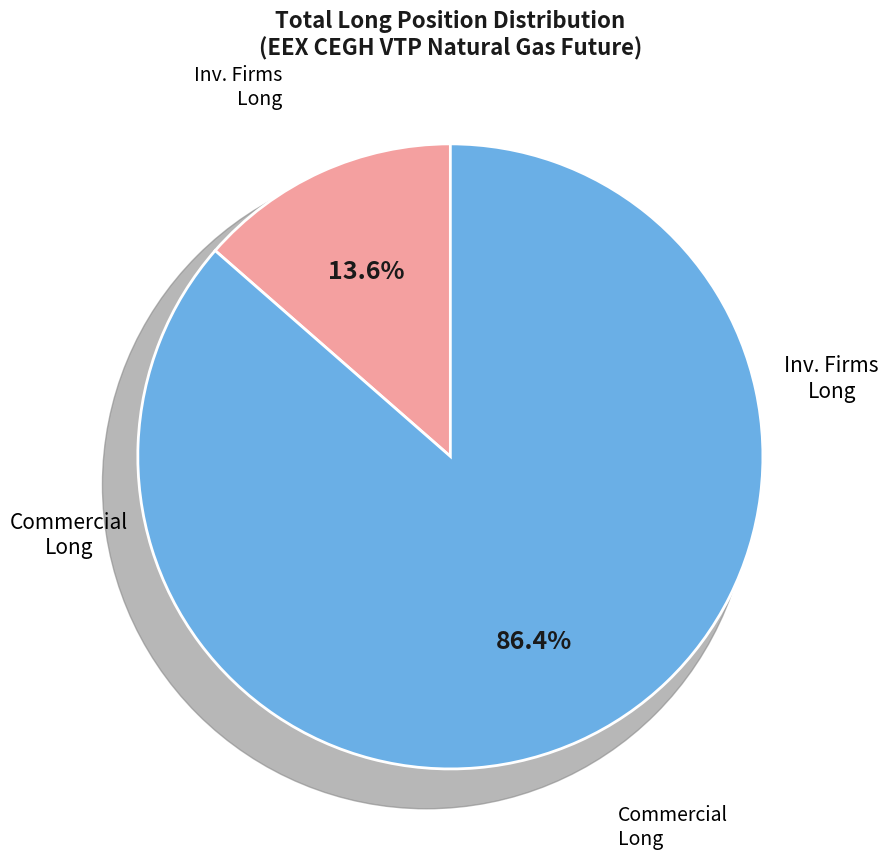

Is there a majority slice in this chart?

Yes